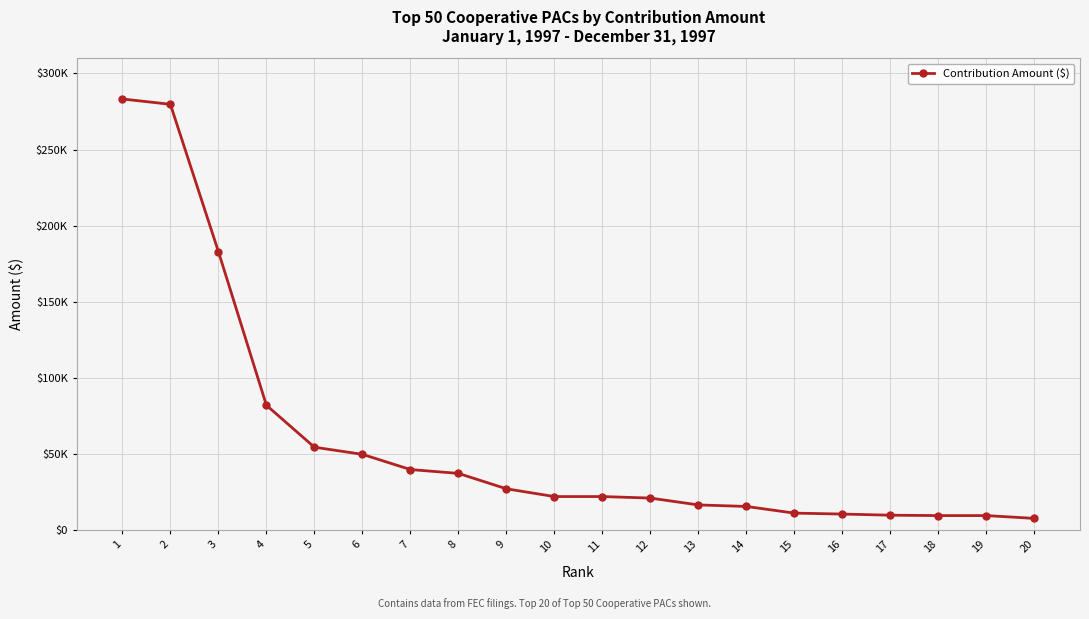

Between 5 and 10, which is larger?

5